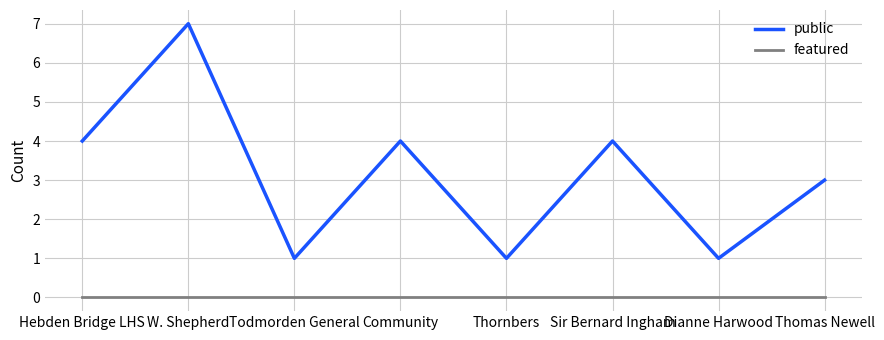

How many categories are shown in the chart?

8